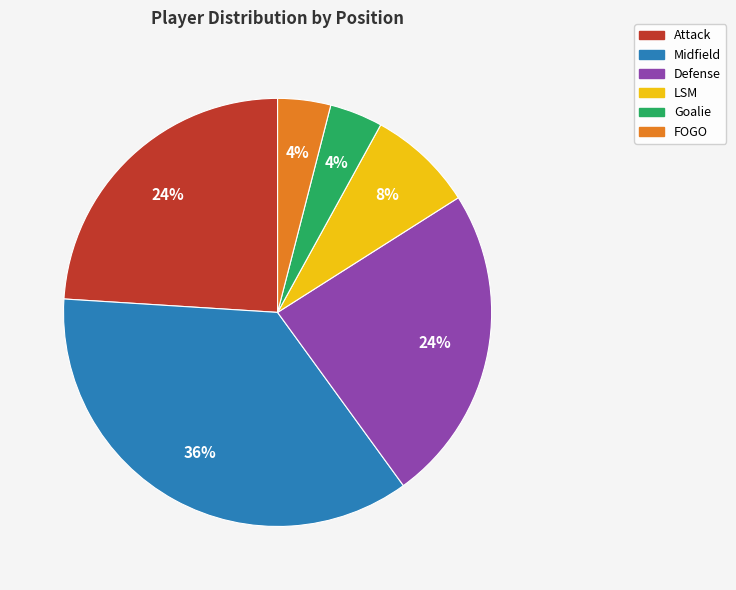

To the nearest percent, what percentage of the pie is Goalie?

4%